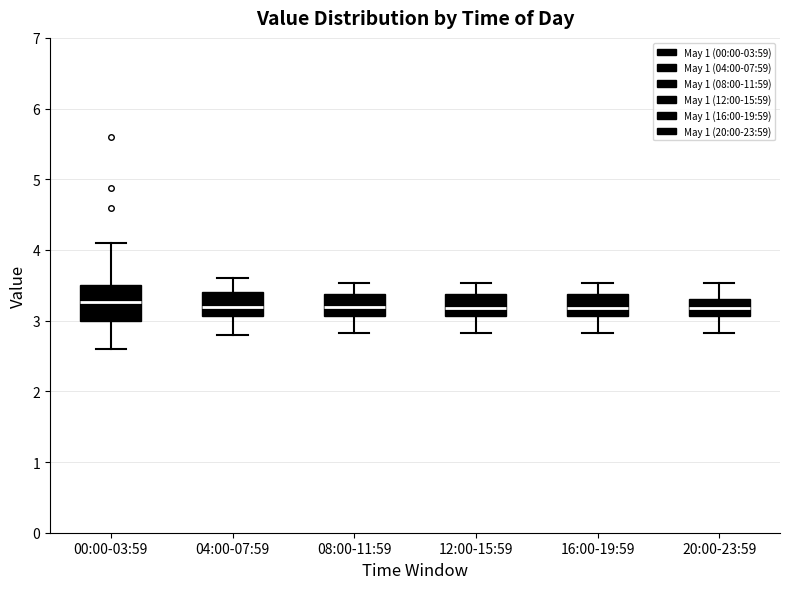

Comparing the boxes themselves (not the whiskers), which one is the tallest?

00:00-03:59